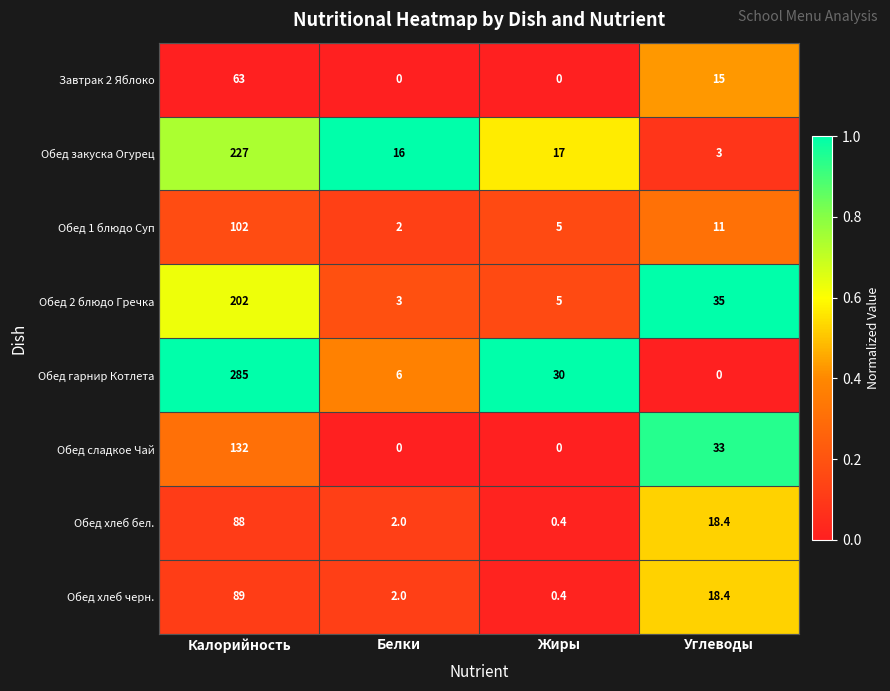

Which series has the largest range (max minus min)?

Обед гарнир Котлета